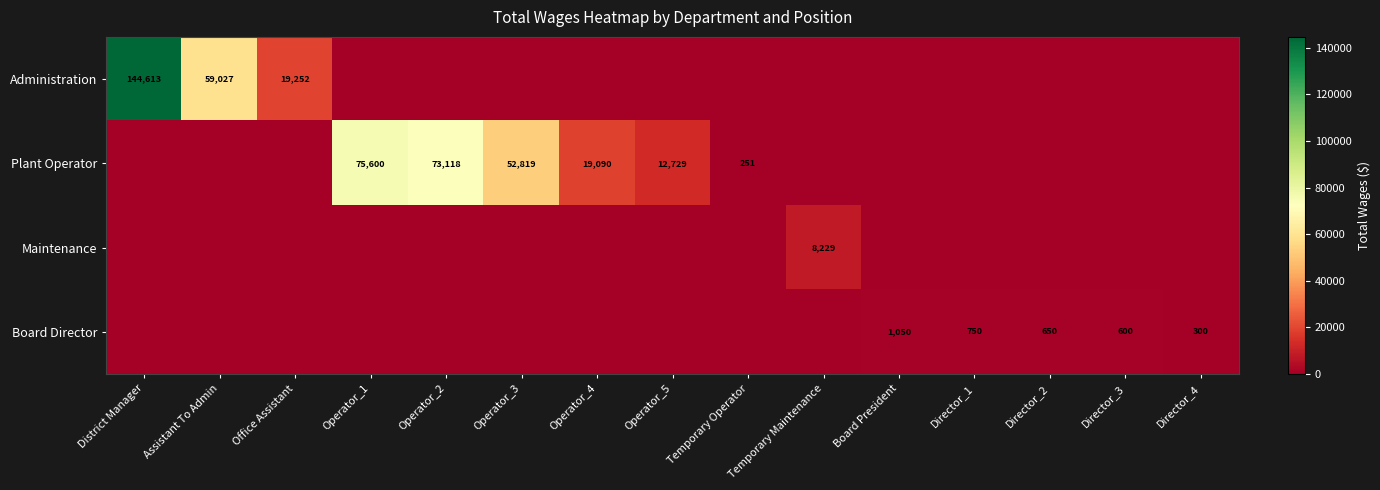

At which category is the sum across all series the highest?

District Manager